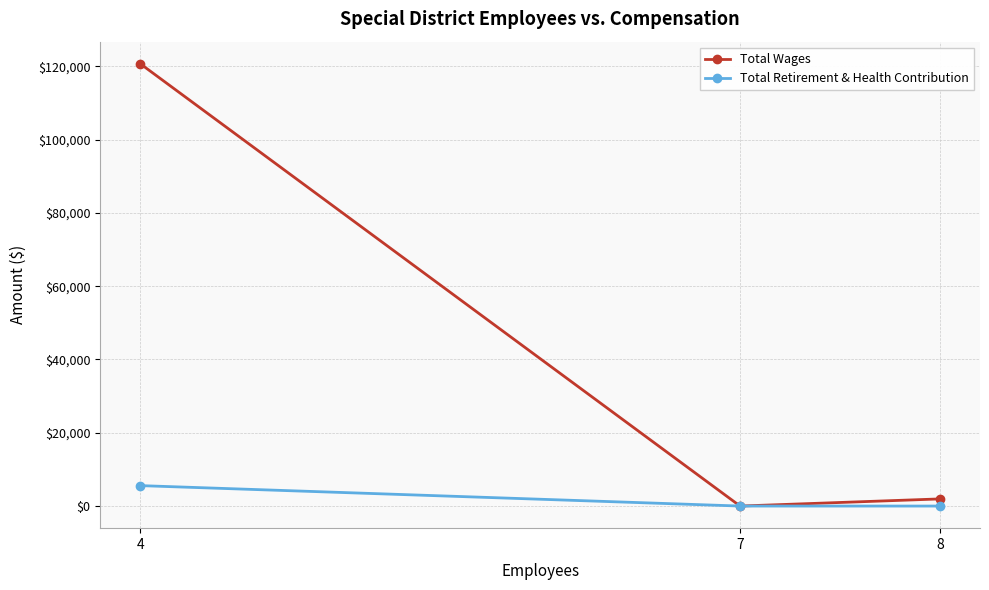

Which series has the largest total across all categories?

Total Wages